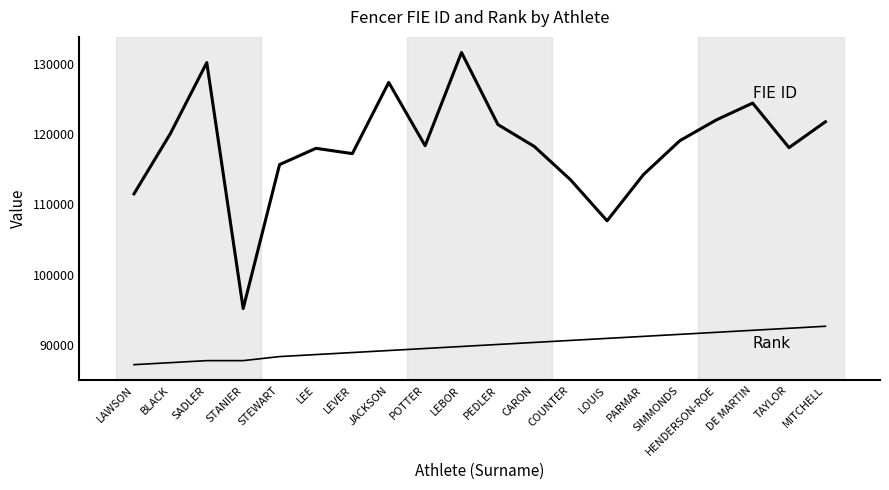

Which has a higher value, DE MARTIN or LEE?

DE MARTIN